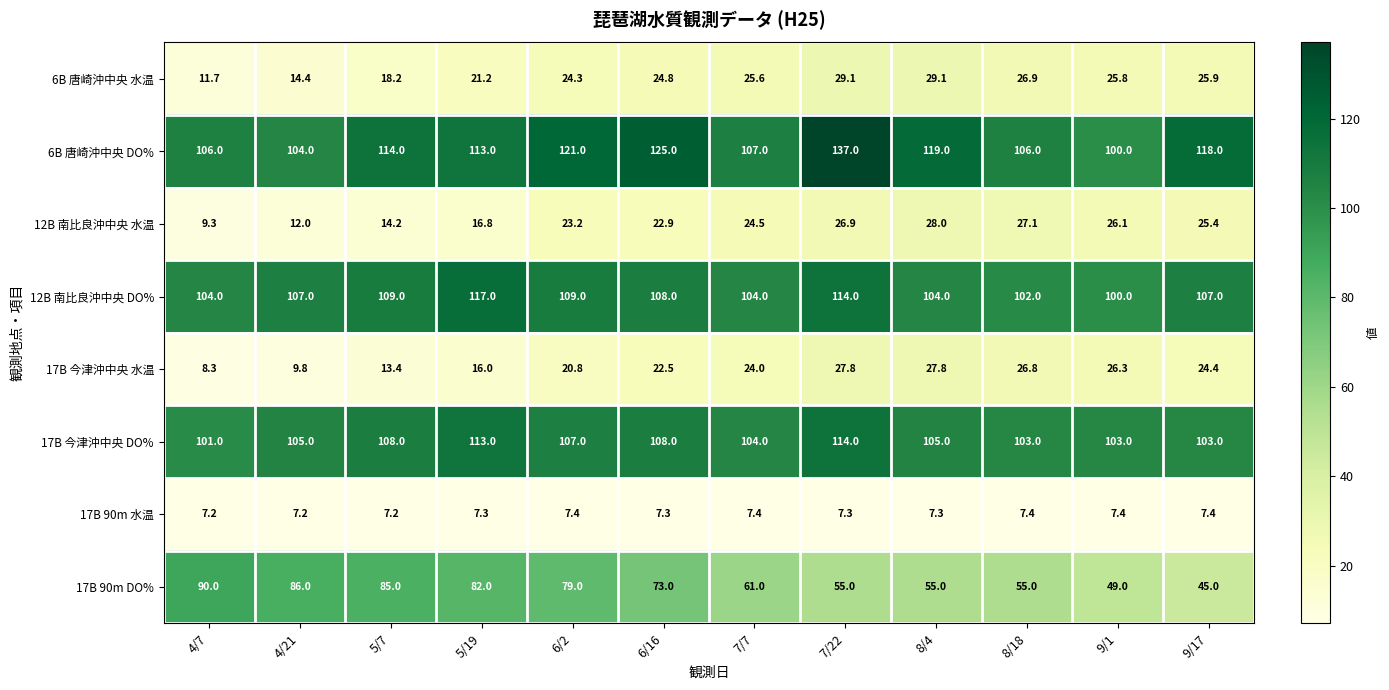

Which series has the widest spread of values?

17B 90m DO%